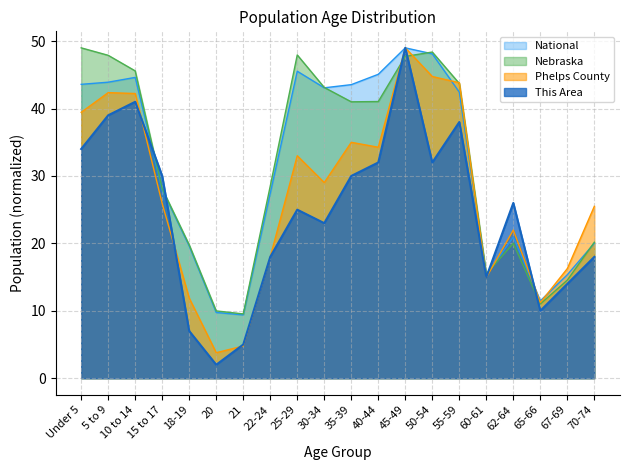

What are all the series names shown in the legend?

National, Nebraska, Phelps County, This Area